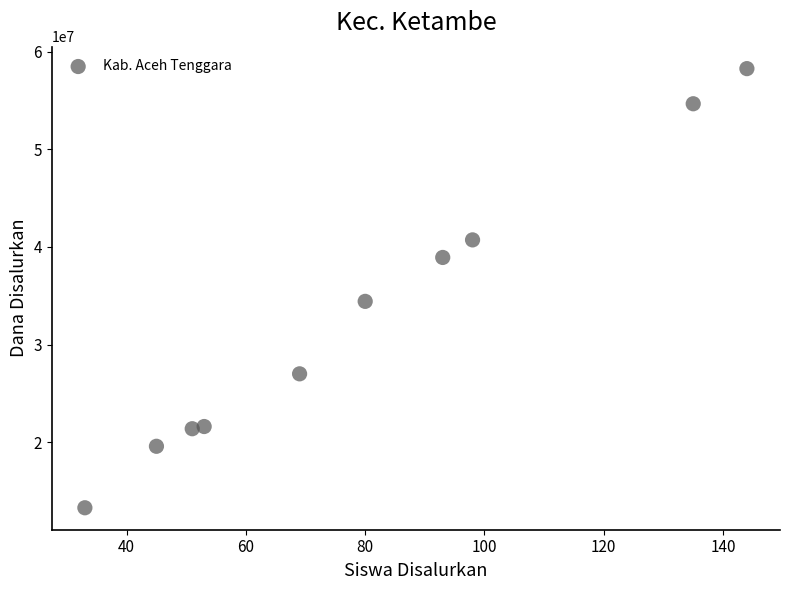

What is the range of X values (max minus min)?

111